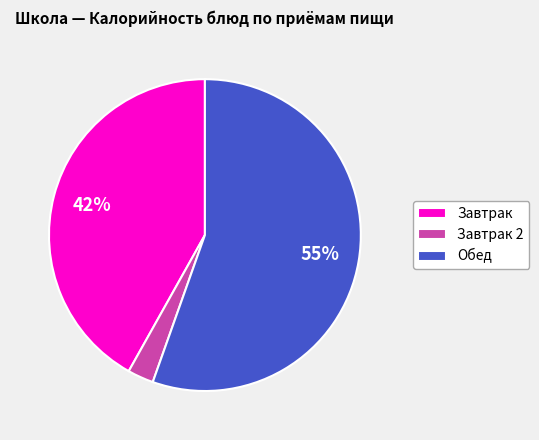

Rank the categories by value from lowest to highest.

Завтрак 2, Завтрак, Обед